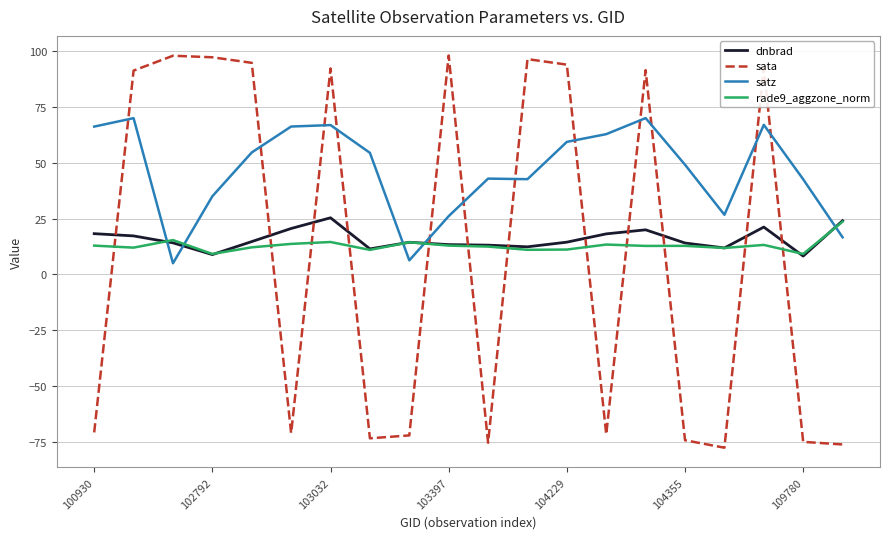

How many times do dnbrad and sata cross each other?

12